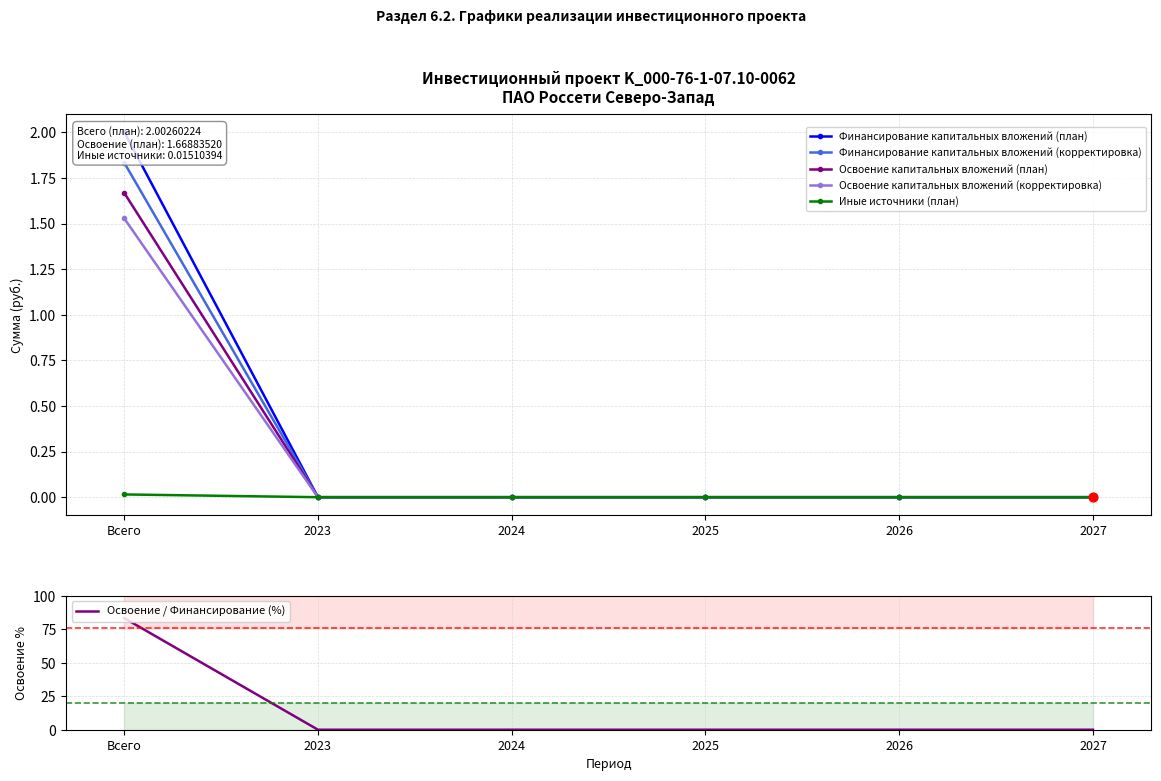

Is the value of Финансирование капитальных вложений (корректировка) at 2023 greater than the value of Освоение капитальных вложений (план) at Всего?

No